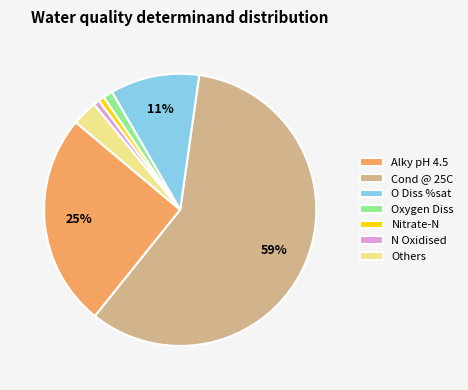

Which has a higher value, Others or Oxygen Diss?

Others